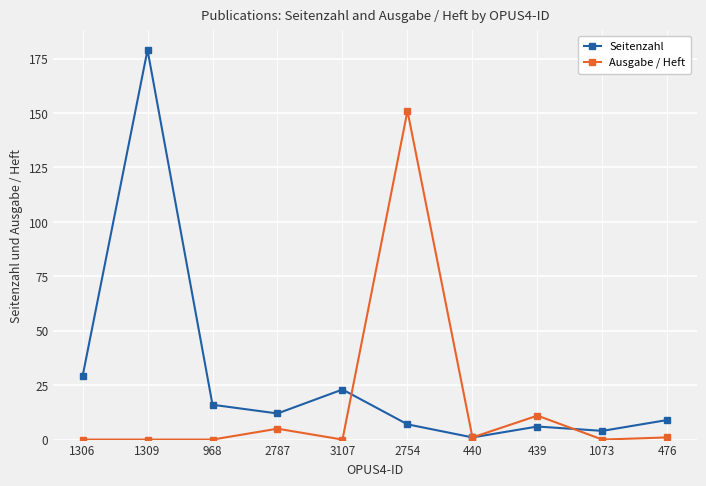

Which series has the largest range (max minus min)?

Seitenzahl